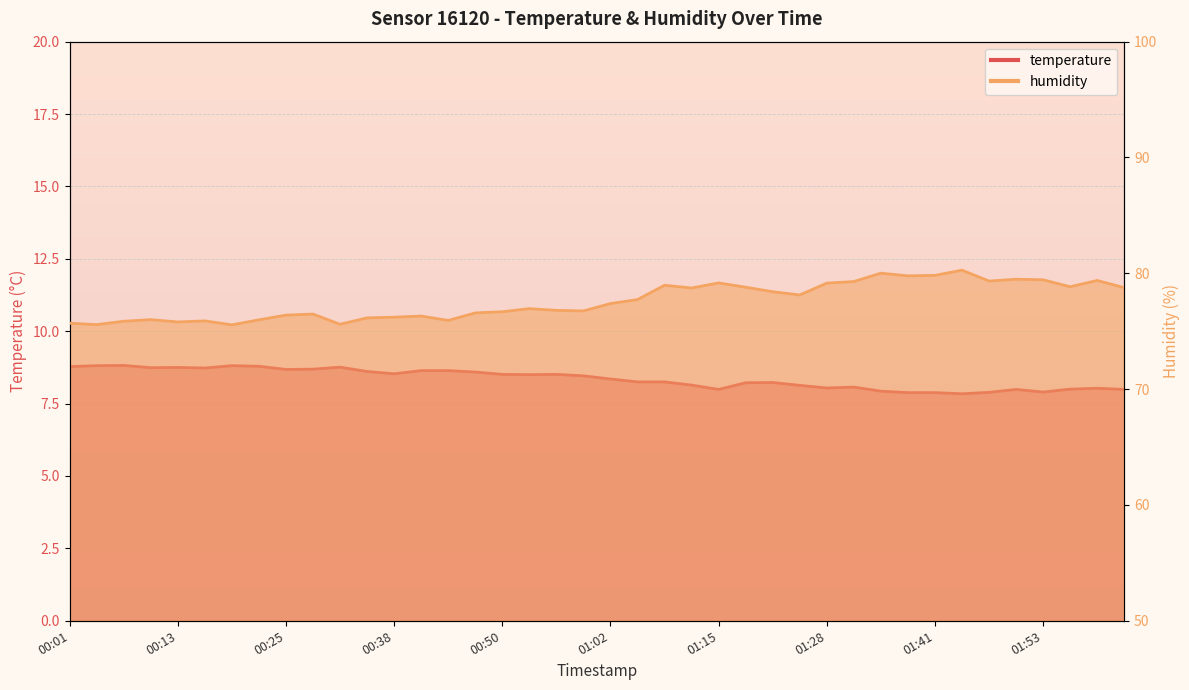

What is the label of the 35th point from the right?

00:16